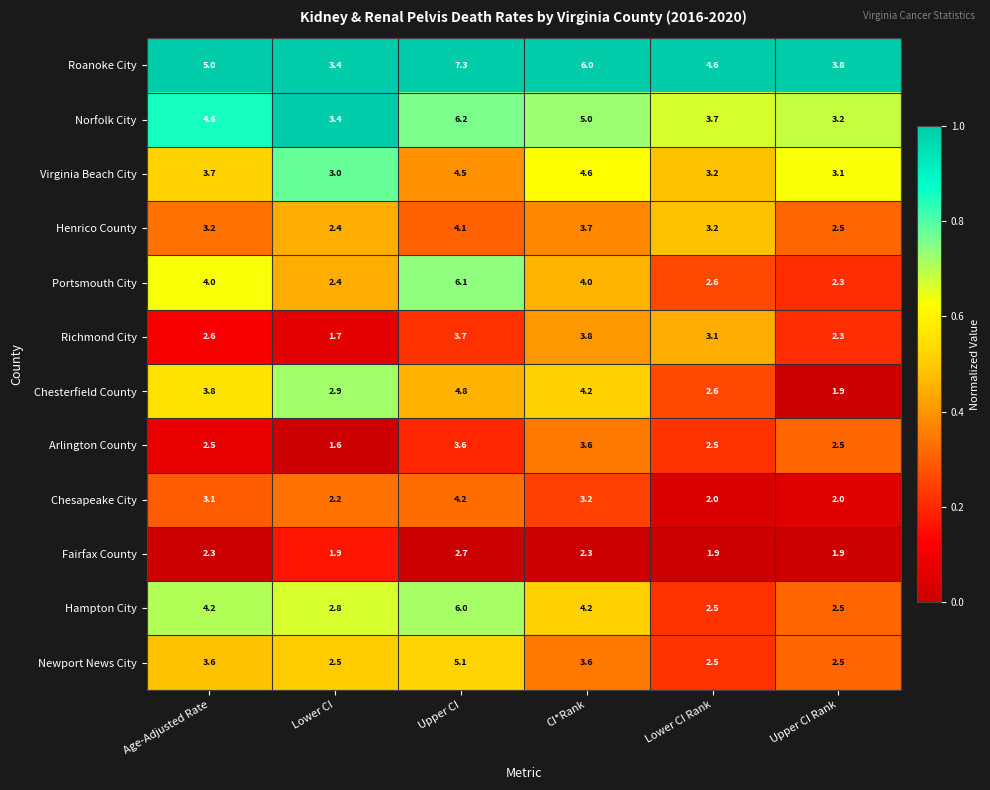

Which series has the widest spread of values?

Roanoke City